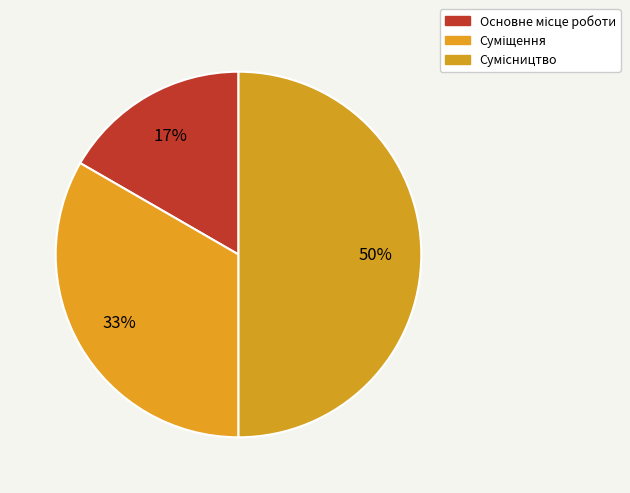

Combined, do Суміщення and Основне місце роботи account for over 50%?

No